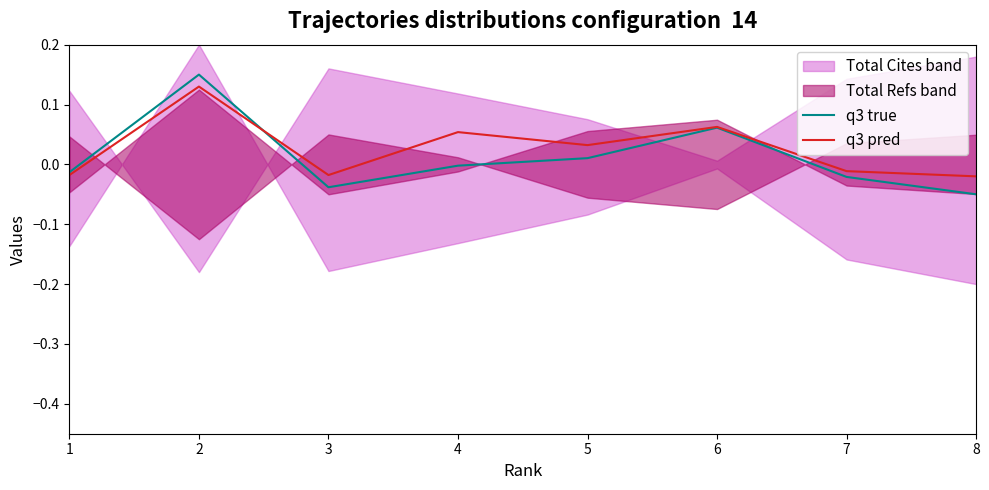

What is the difference between the maximum and minimum values in the q3 pred series?

0.1